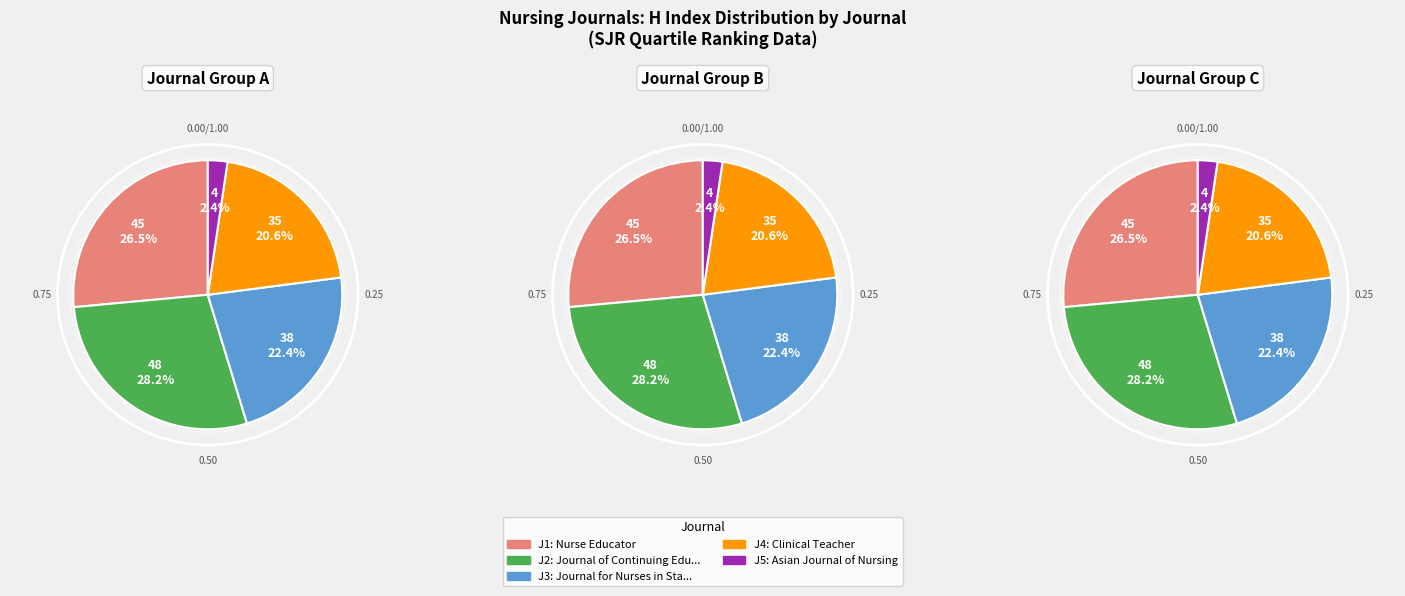

Is there any slice that represents more than half of the pie?

No